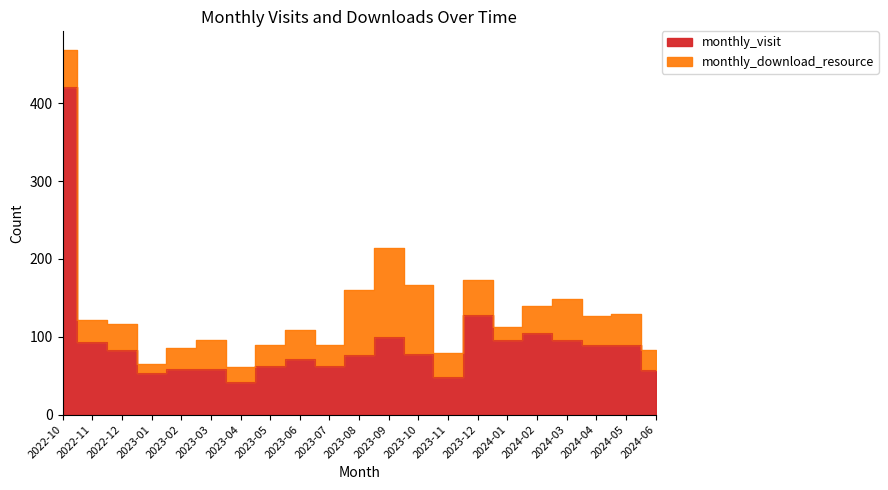

What is the change in value from 2023-10 to 2023-11?

-30